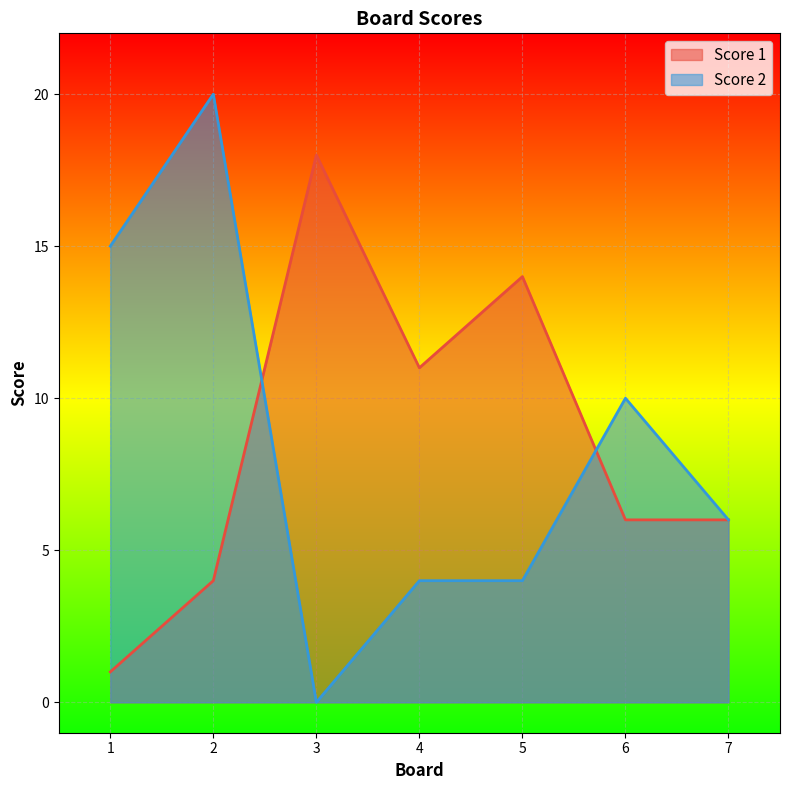

Reading right to left, list all the values displayed in this chart.

Score 1: 7=6	6=6	5=14	4=11	3=18	2=4	1=1
Score 2: 7=6	6=10	5=4	4=4	3=0	2=20	1=15